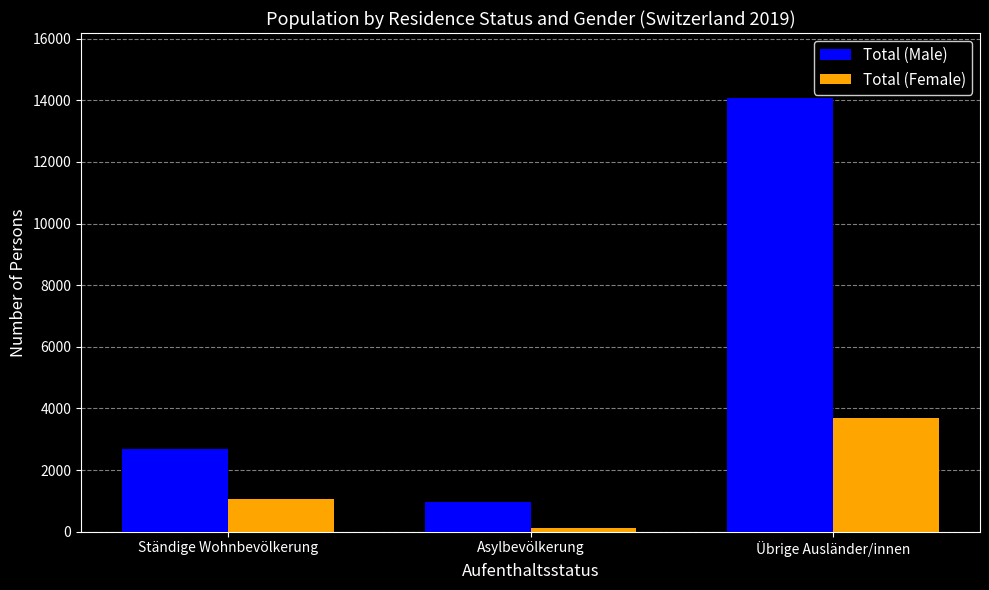

How many data points in Total (Female) are less than 1076?

1